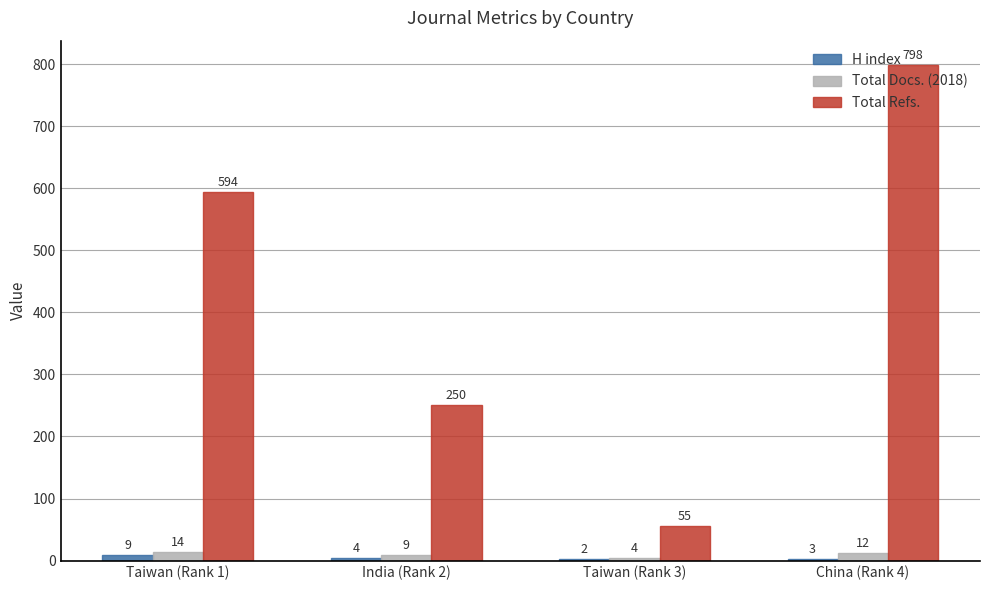

Count the number of data series in this chart.

3